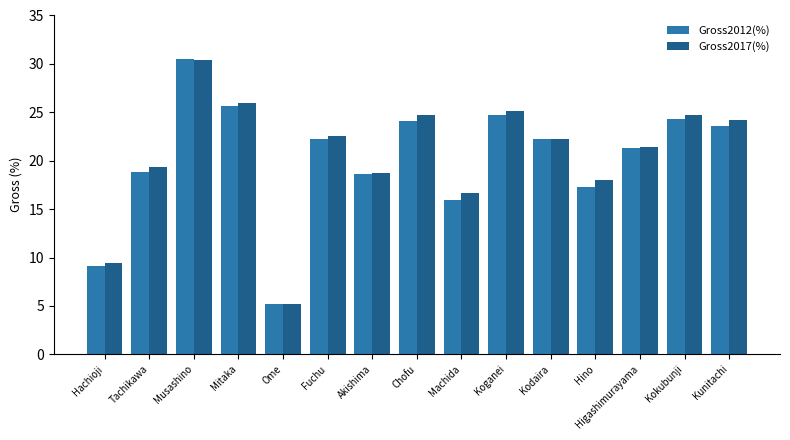

Is it true that Gross2017(%) equals 8.1 at Kunitachi?

False